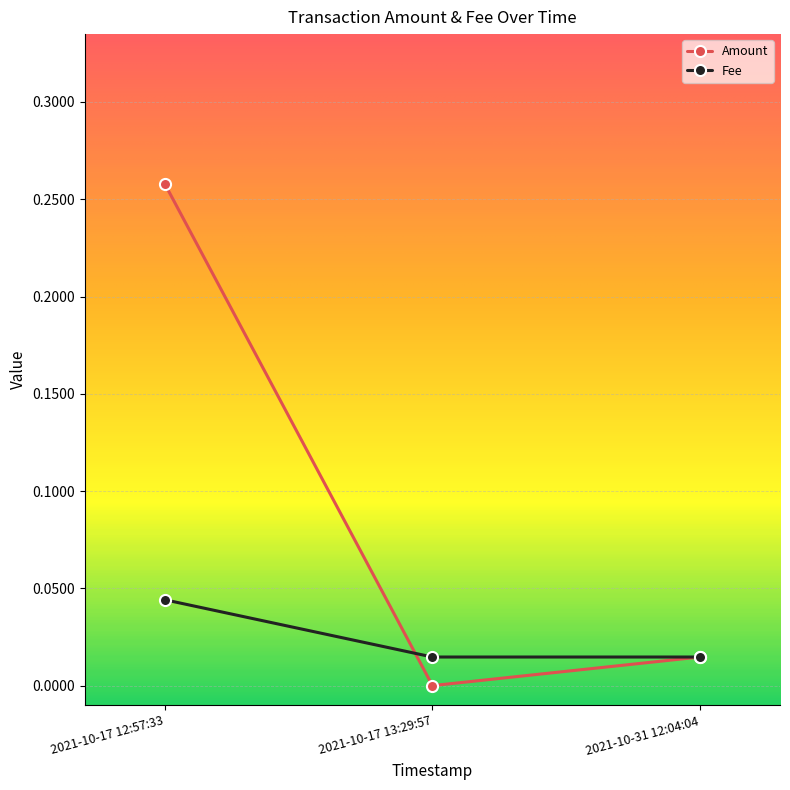

What is the sum of all Fee values?

0.1